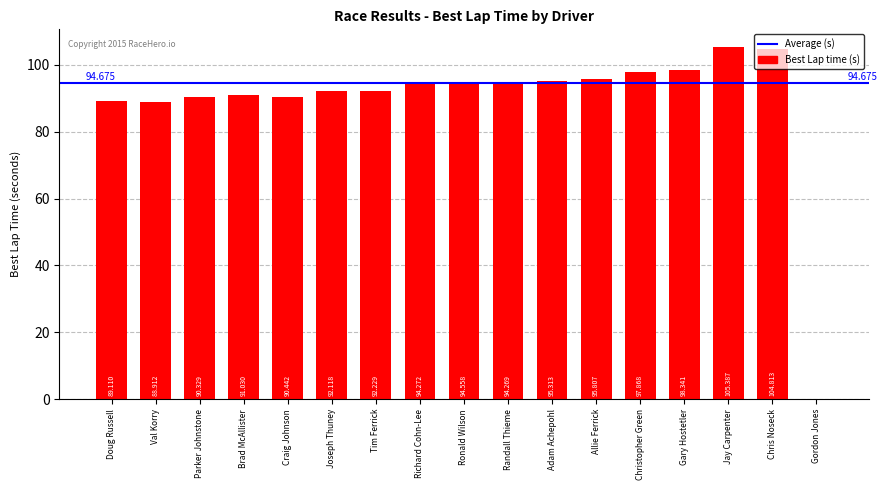

How many positive values are there?

16